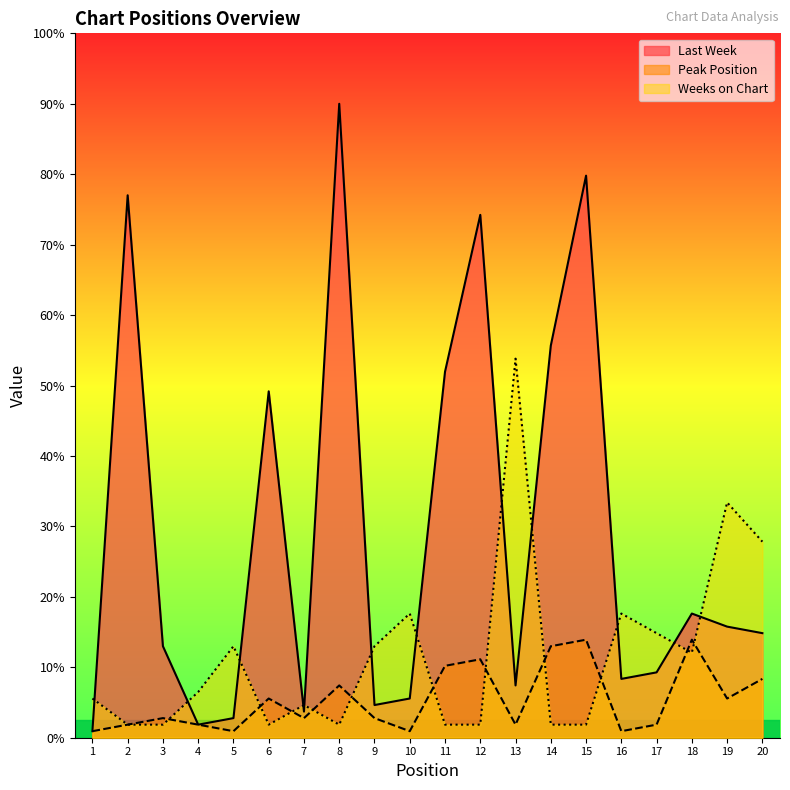

Rank the series at 7 from lowest to highest value.

Peak Position, Last Week, Weeks on Chart